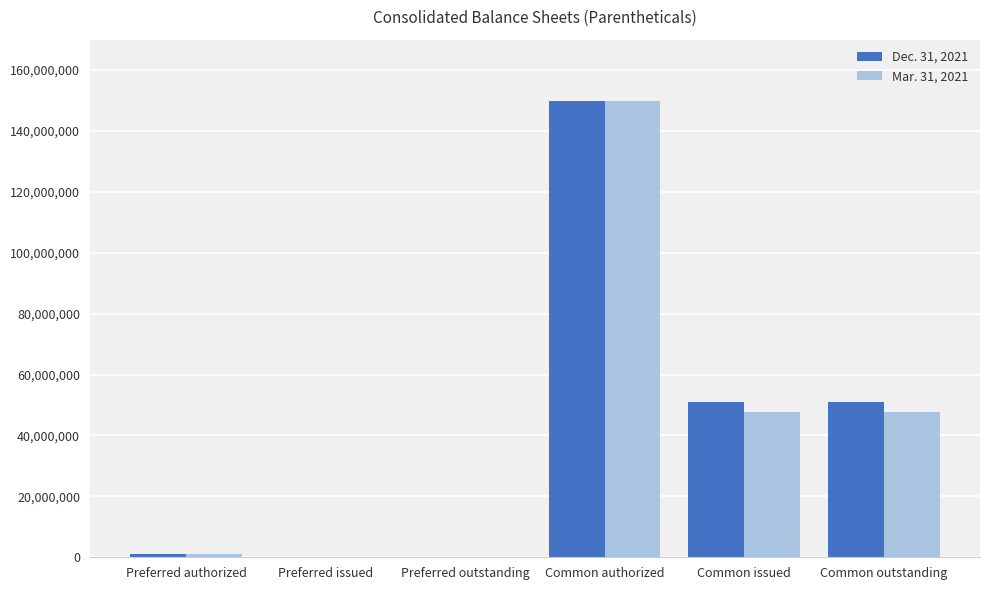

The Mar. 31, 2021 series shows 150000000 at Common authorized. True or false?

True